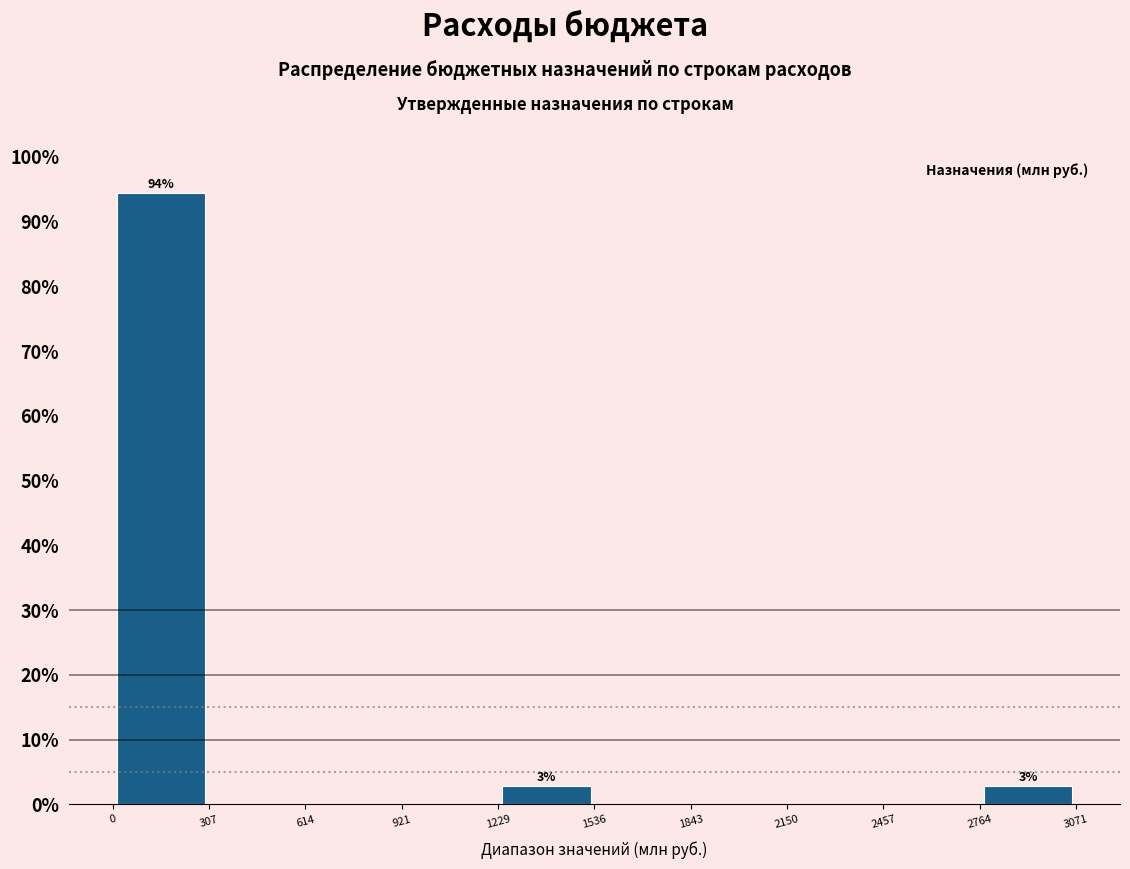

Which range on the x-axis has the tallest bar?

0 to 307